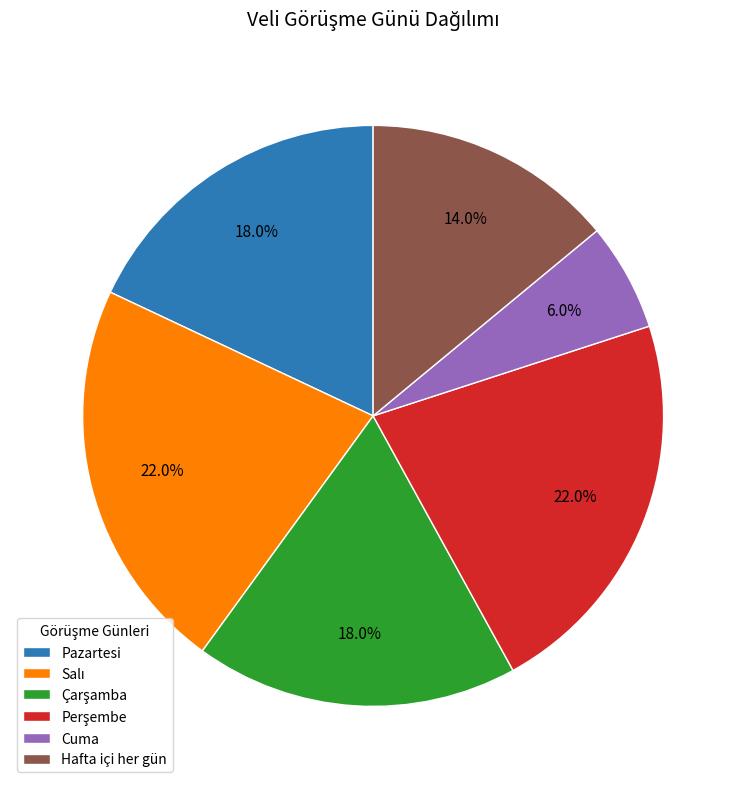

Approximately how many times larger is the value at Cuma compared to Hafta içi her gün?

0.4